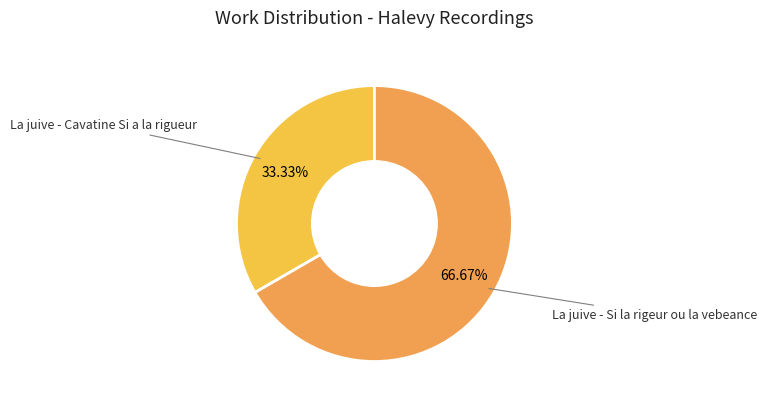

Rank the categories by value from lowest to highest.

La juive - Cavatine Si a la rigueur, La juive - Si la rigeur ou la vebeance